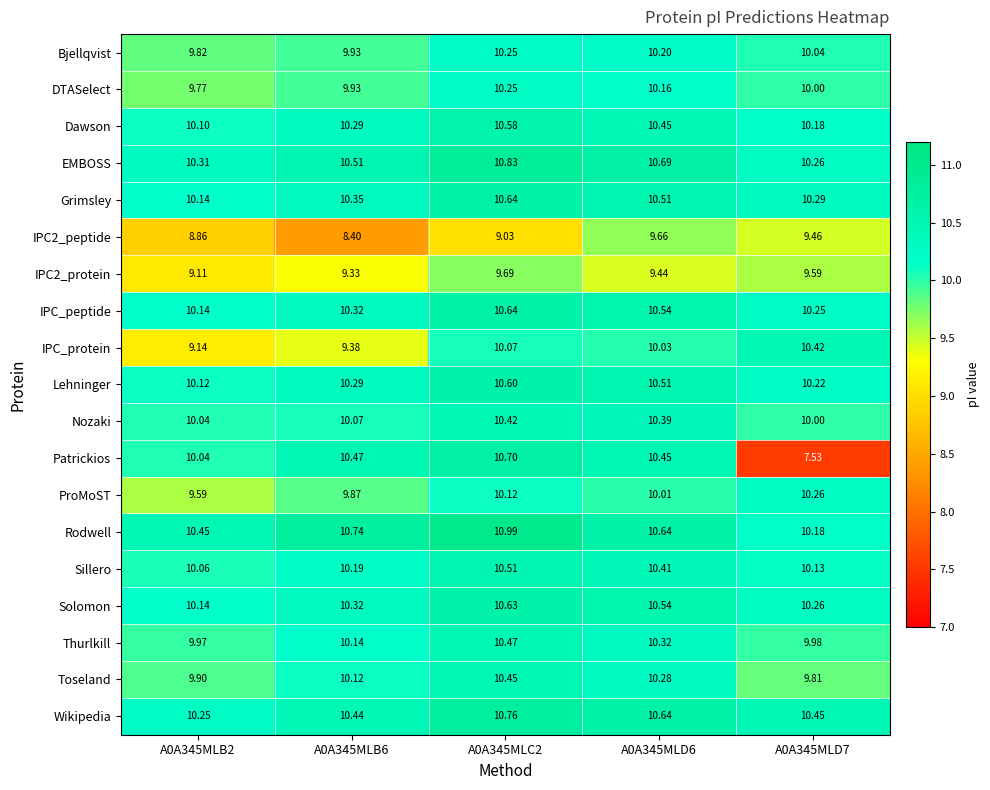

Which series changed the most between A0A345MLC2 and A0A345MLD7?

Patrickios